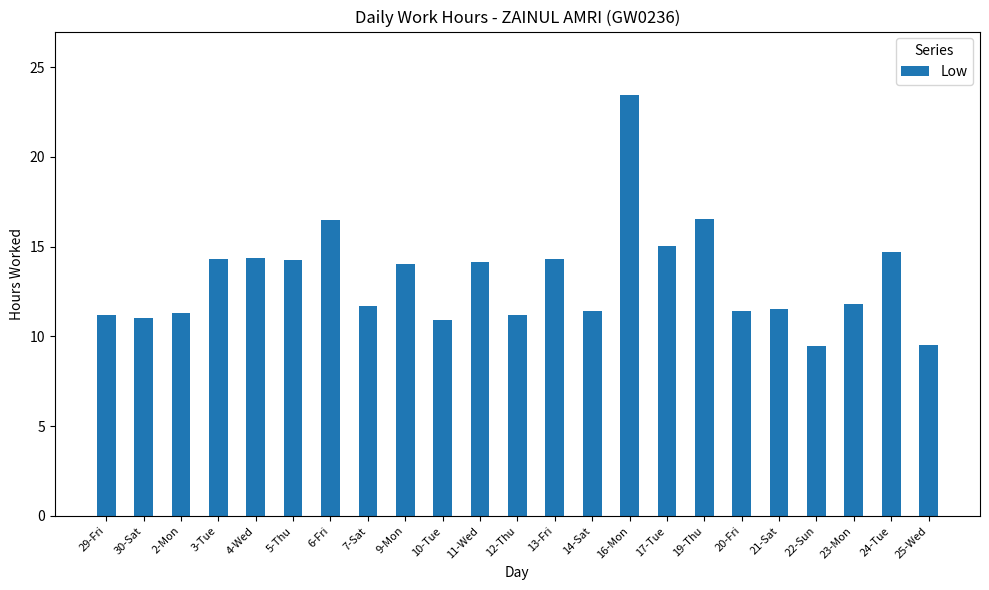

Which label corresponds to the largest value in the chart?

16-Mon